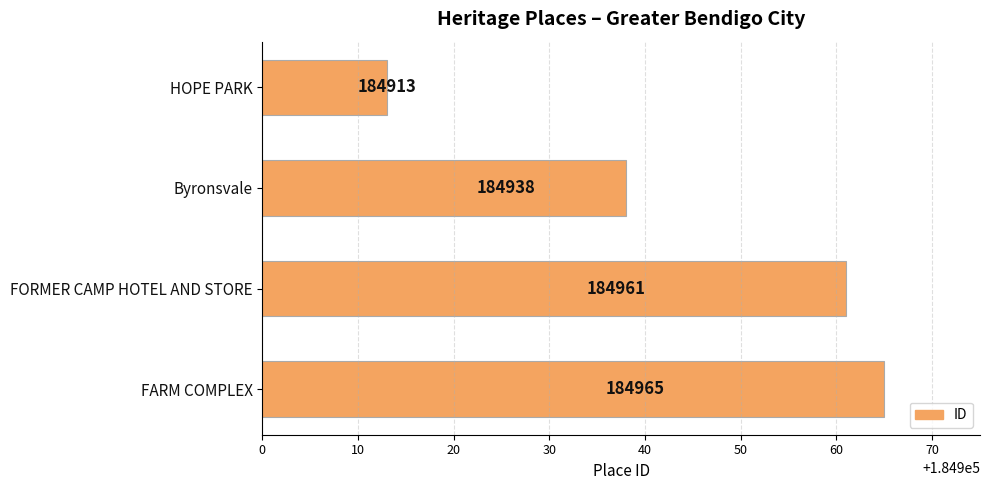

Count the number of data series in this chart.

1